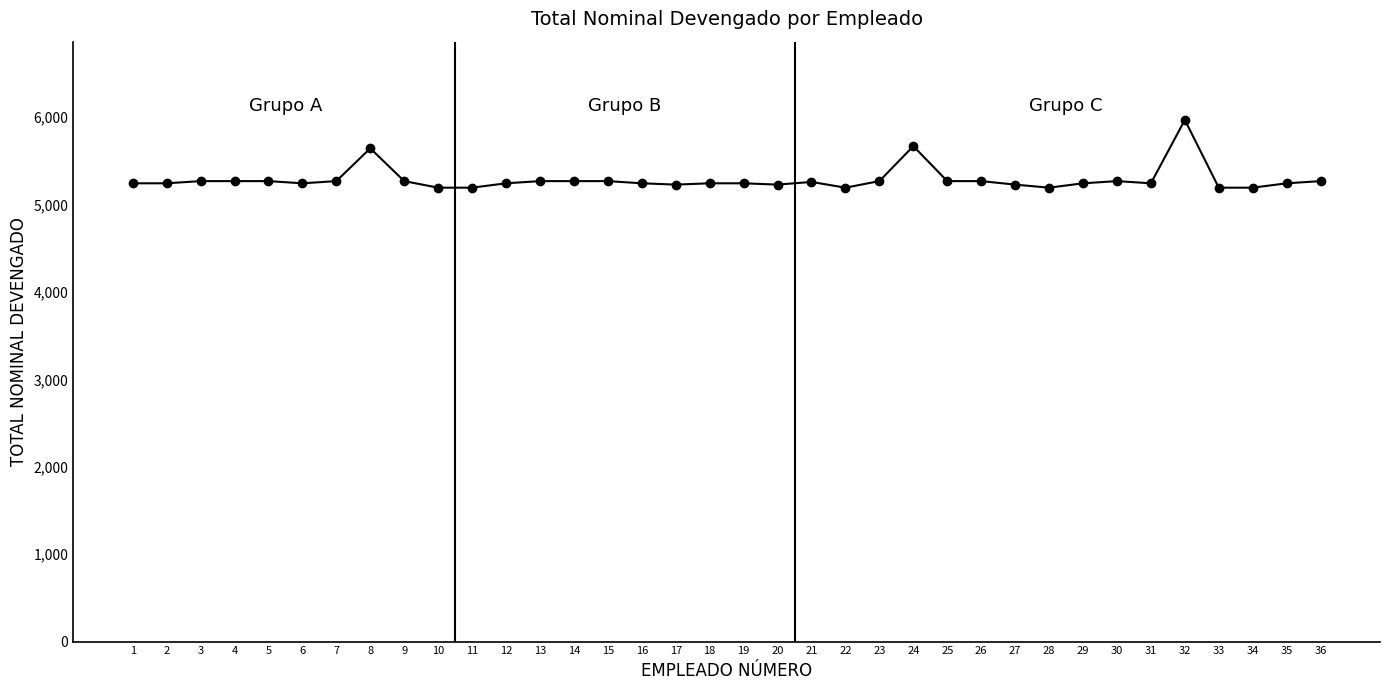

What is the ratio of the value at 22 to the value at 19?

1.0